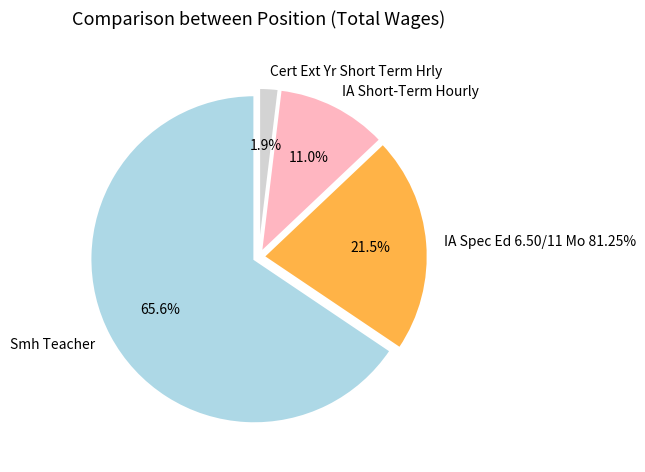

Which category accounts for the majority?

Smh Teacher